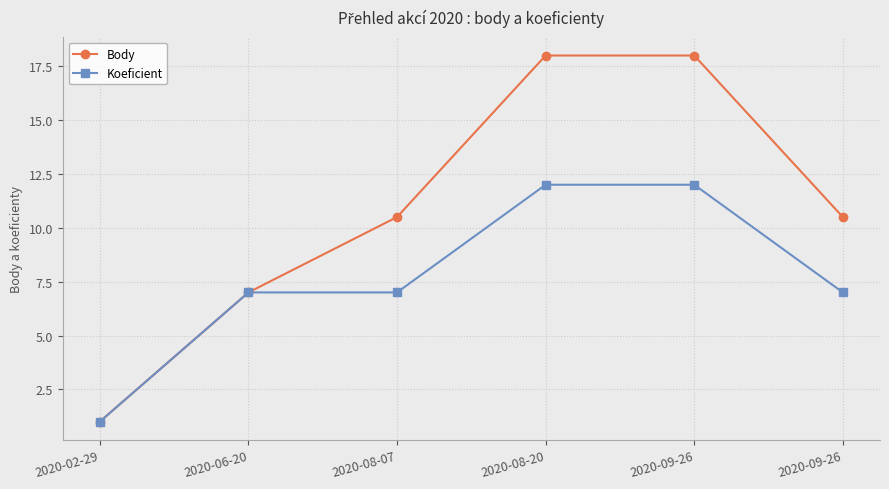

Rank the series by their average value, from lowest to highest.

Koeficient, Body